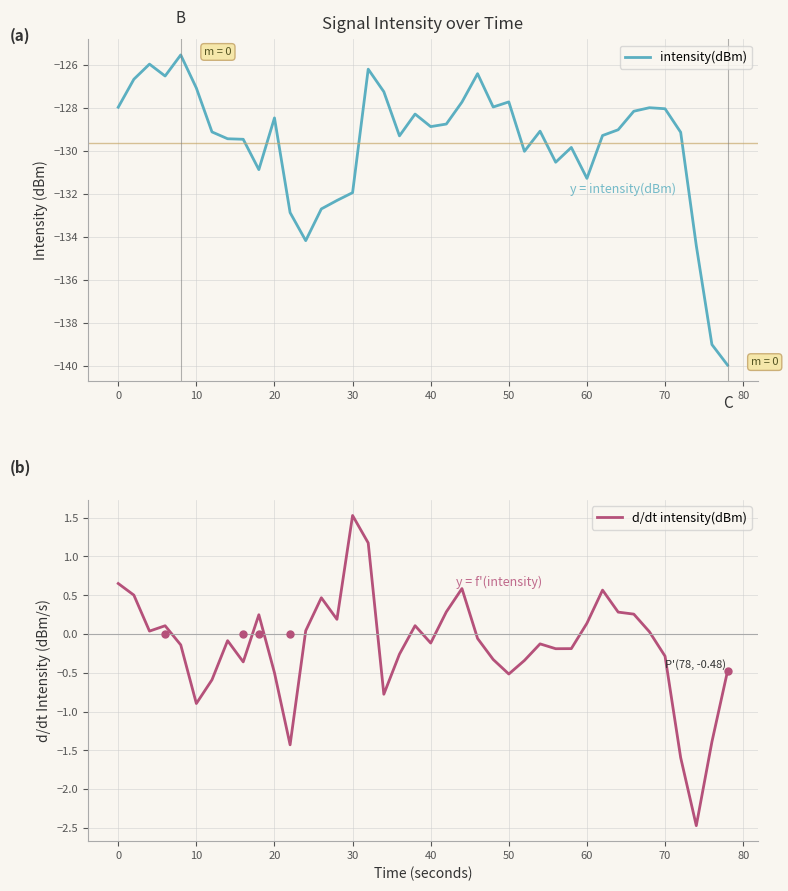

Which series has the largest range (max minus min)?

intensity(dBm)